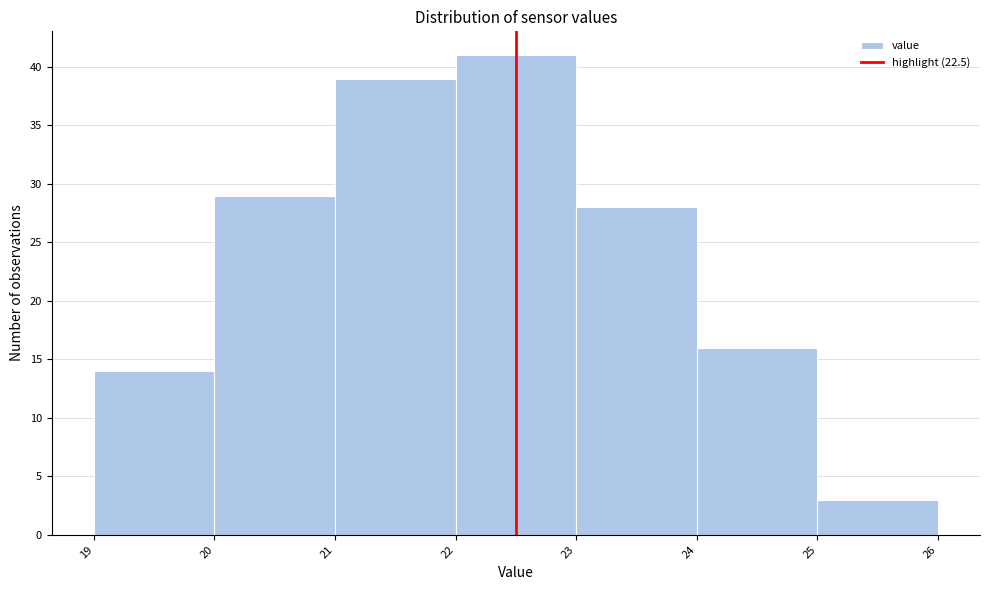

Over which range of the x-axis is the bar tallest?

22 to 23